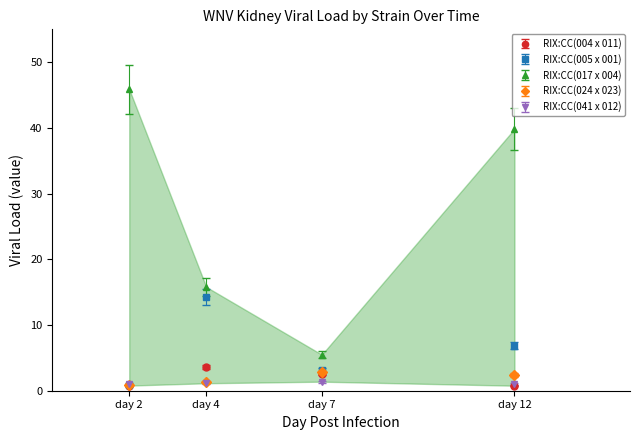

Which category has the lowest value in the RIX:CC(024 x 023) series?

day 2